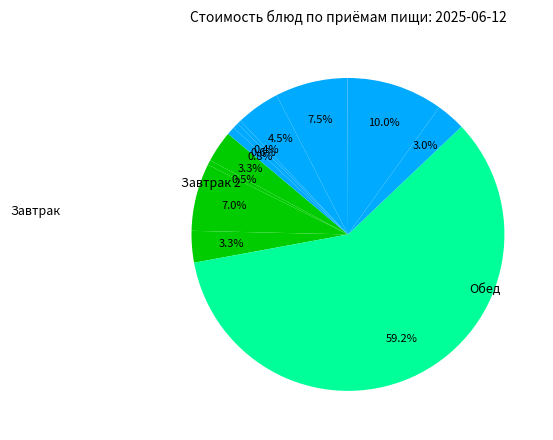

How many slices are in this pie chart?

12